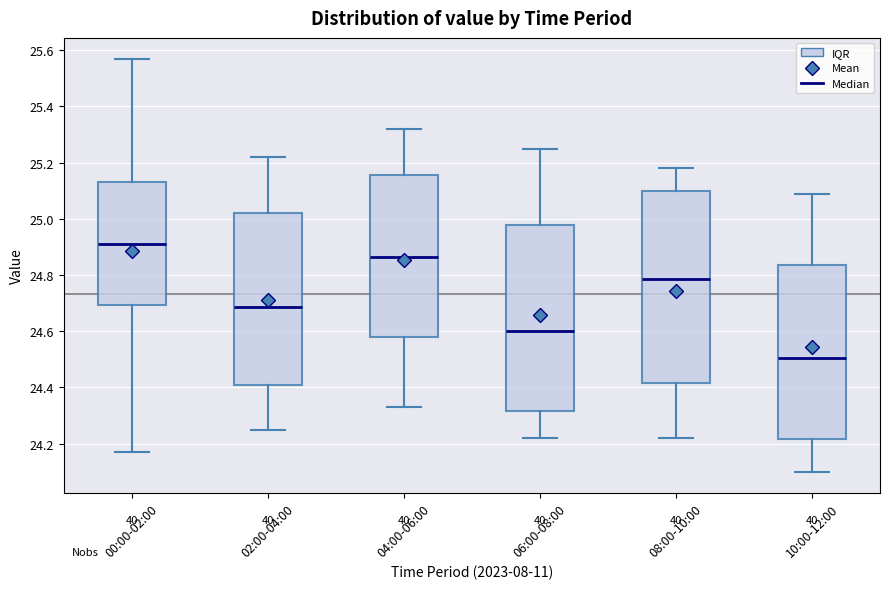

Which box's median line is the lowest?

10:00-12:00